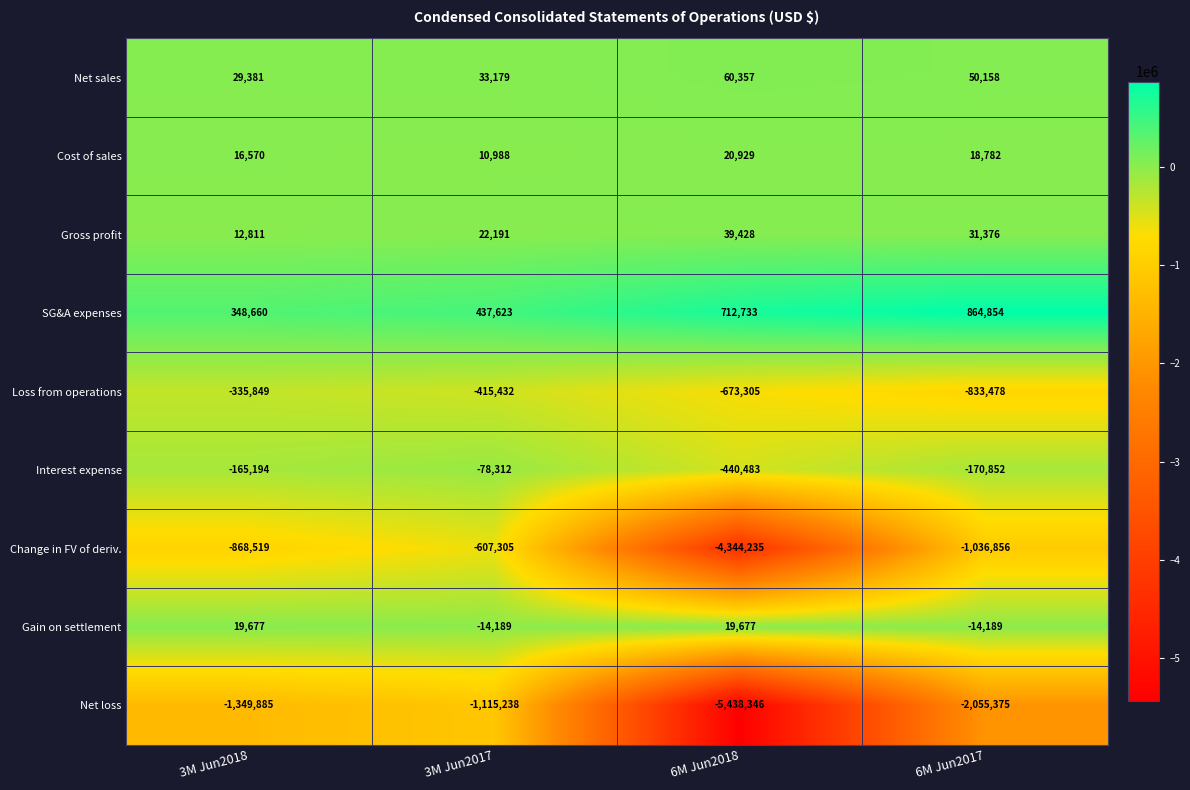

Which series changed the most between 6M Jun2018 and 6M Jun2017?

Net loss